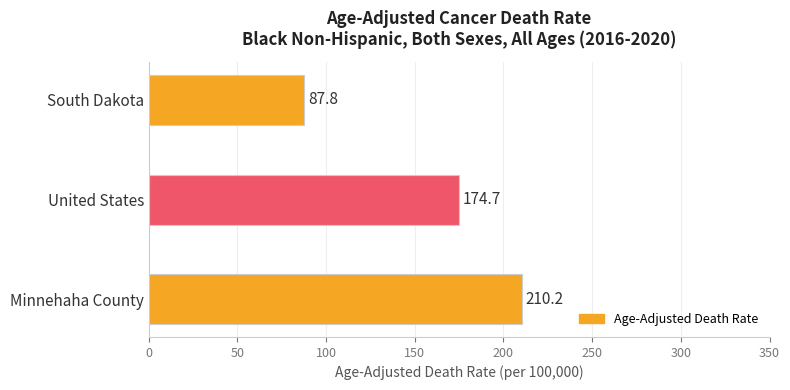

List the labels in order of value, smallest first.

South Dakota, United States, Minnehaha County